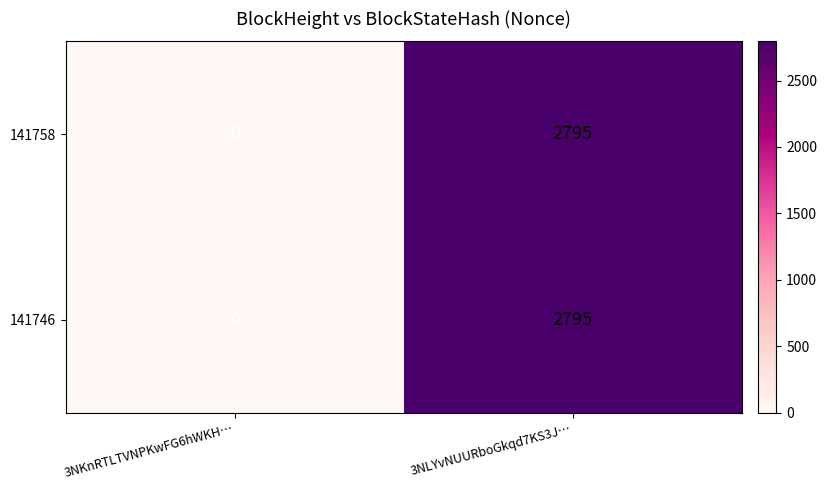

At which category does the chart reach its minimum across all series?

3NKnRTLTVNPKwFG6hWKH…